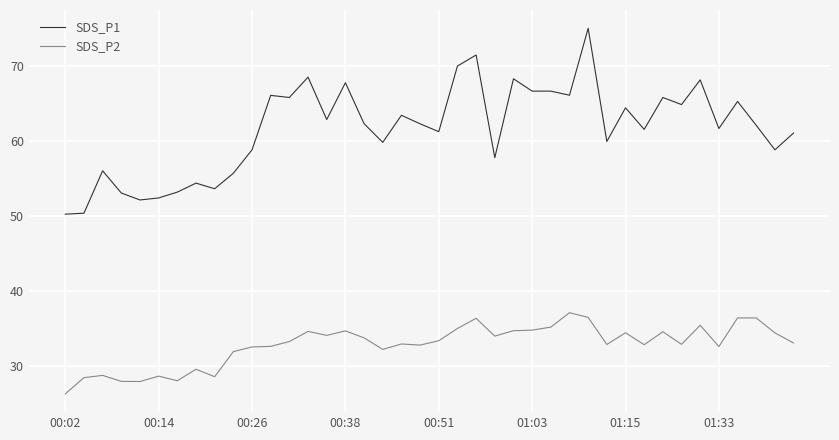

In SDS_P2, how many points are lower than both neighbors (excluding endpoints)?

11